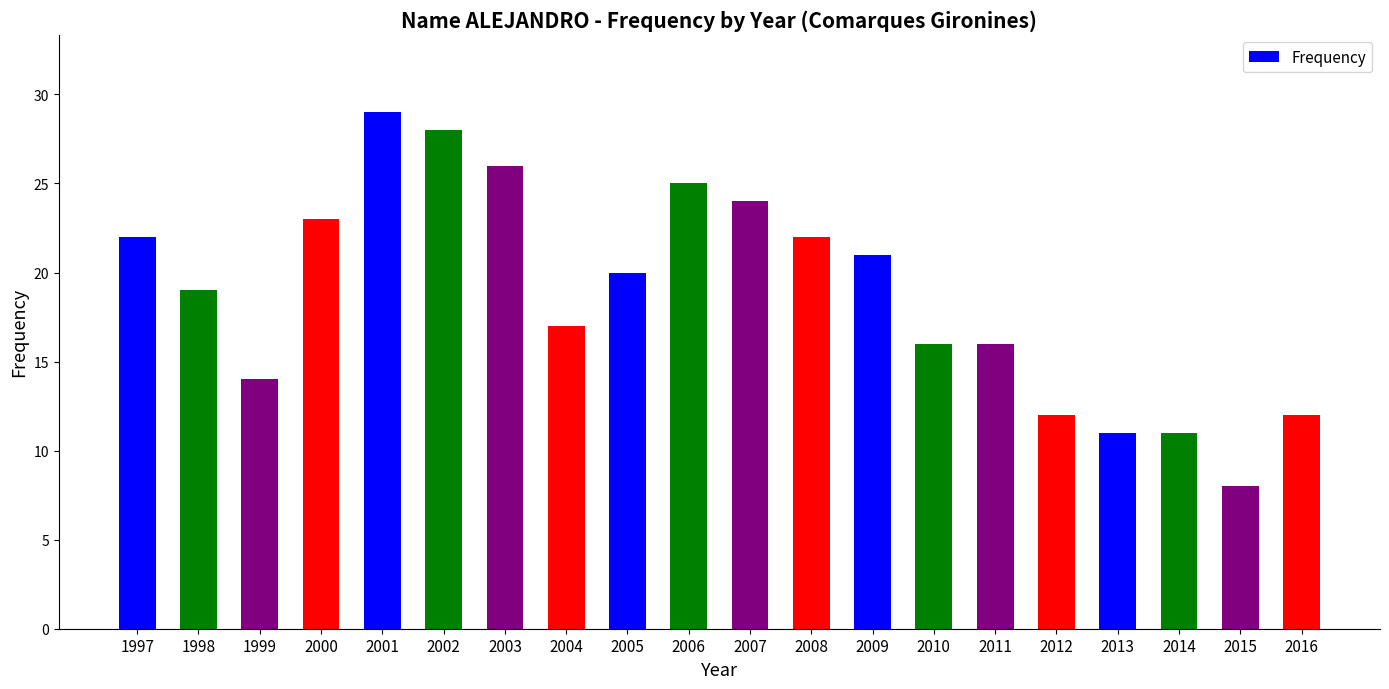

What is the difference between the values at 2010 and 2006?

9